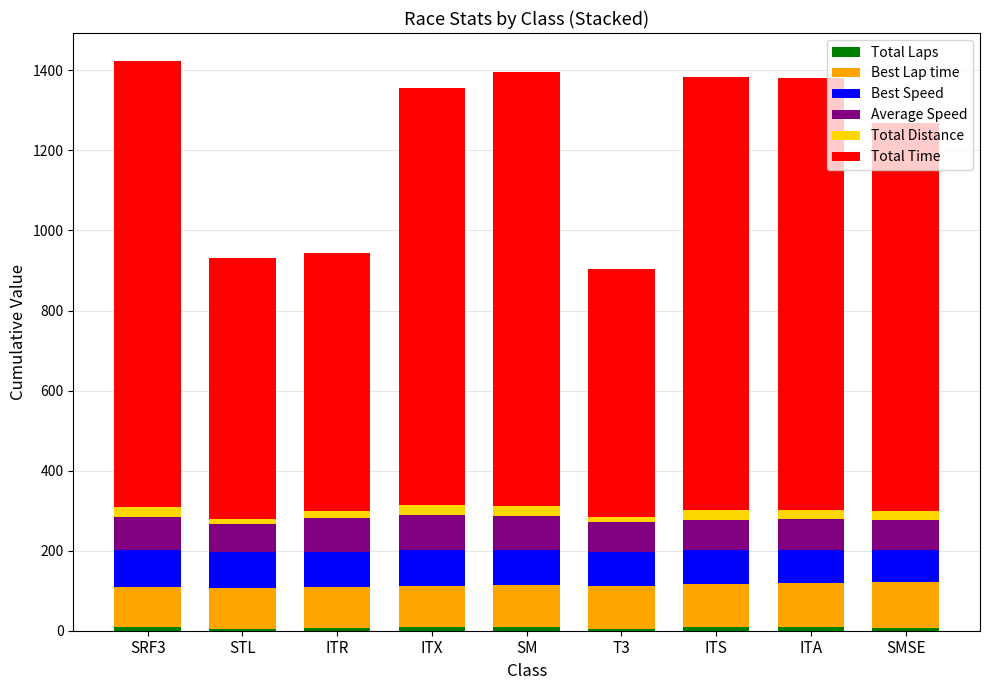

How many bars are there in total?

9